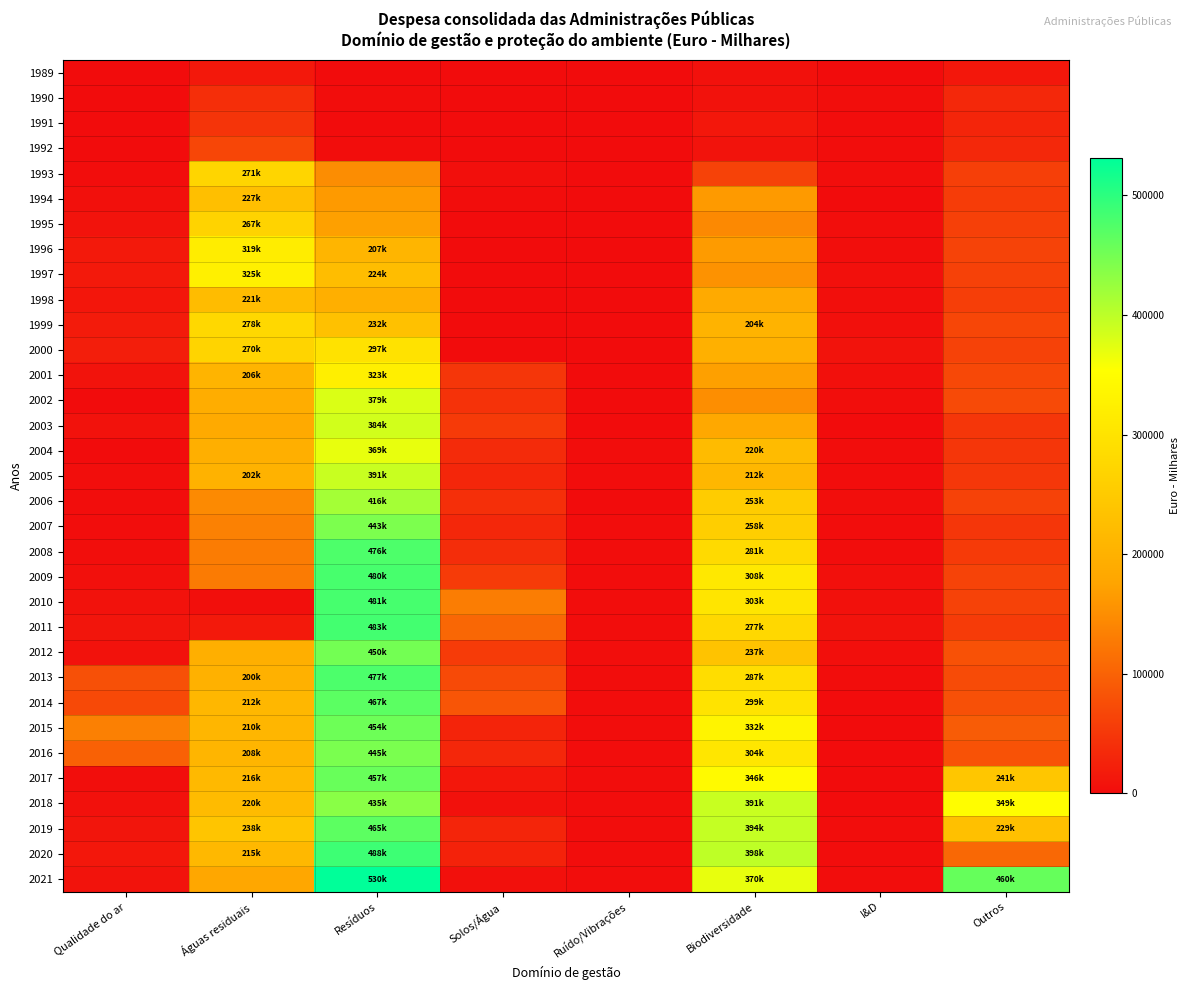

Reading left to right, extract all data points from this chart.

1989: Qualidade do ar=172	Águas residuais=14435	Resíduos=386	Solos/Água=42	Ruído/Vibrações=42	Biodiversidade=5731	I&D=891	Outros=13366
1990: Qualidade do ar=248	Águas residuais=40198	Resíduos=1328	Solos/Água=66	Ruído/Vibrações=117	Biodiversidade=6287	I&D=2787	Outros=32863
1991: Qualidade do ar=119	Águas residuais=46357	Resíduos=705	Solos/Água=87	Ruído/Vibrações=91	Biodiversidade=12769	I&D=1871	Outros=28741
1992: Qualidade do ar=655	Águas residuais=67323	Resíduos=1404	Solos/Água=0	Ruído/Vibrações=0	Biodiversidade=8551	I&D=1353	Outros=32574
1993: Qualidade do ar=1618	Águas residuais=271822	Resíduos=148432	Solos/Água=3993	Ruído/Vibrações=98	Biodiversidade=62644	I&D=2554	Outros=58519
1994: Qualidade do ar=4859	Águas residuais=227716	Resíduos=163817	Solos/Água=1681	Ruído/Vibrações=176	Biodiversidade=163935	I&D=478	Outros=55560
1995: Qualidade do ar=7455	Águas residuais=267649	Resíduos=171879	Solos/Água=116	Ruído/Vibrações=186	Biodiversidade=144629	I&D=3065	Outros=60298
1996: Qualidade do ar=15241	Águas residuais=319016	Resíduos=207911	Solos/Água=696	Ruído/Vibrações=61	Biodiversidade=165420	I&D=2326	Outros=63674
1997: Qualidade do ar=15464	Águas residuais=325203	Resíduos=224729	Solos/Água=436	Ruído/Vibrações=70	Biodiversidade=155223	I&D=4631	Outros=61785
1998: Qualidade do ar=12268	Águas residuais=221241	Resíduos=194996	Solos/Água=302	Ruído/Vibrações=771	Biodiversidade=187489	I&D=3754	Outros=57298
1999: Qualidade do ar=17054	Águas residuais=278292	Resíduos=232323	Solos/Água=218	Ruído/Vibrações=266	Biodiversidade=204366	I&D=4198	Outros=66631
2000: Qualidade do ar=21030	Águas residuais=270176	Resíduos=297720	Solos/Água=430	Ruído/Vibrações=88	Biodiversidade=197881	I&D=7533	Outros=62326
2001: Qualidade do ar=8690	Águas residuais=206688	Resíduos=323098	Solos/Água=48939	Ruído/Vibrações=161	Biodiversidade=170387	I&D=4616	Outros=68727
2002: Qualidade do ar=870	Águas residuais=192515	Resíduos=379008	Solos/Água=44507	Ruído/Vibrações=292	Biodiversidade=151207	I&D=2507	Outros=72561
2003: Qualidade do ar=6800	Águas residuais=185679	Resíduos=384991	Solos/Água=53766	Ruído/Vibrações=425	Biodiversidade=182844	I&D=989	Outros=48893
2004: Qualidade do ar=920	Águas residuais=196555	Resíduos=369328	Solos/Água=36257	Ruído/Vibrações=1058	Biodiversidade=220421	I&D=1933	Outros=48560
2005: Qualidade do ar=2372	Águas residuais=202987	Resíduos=391080	Solos/Água=30516	Ruído/Vibrações=1501	Biodiversidade=212147	I&D=1198	Outros=50377
2006: Qualidade do ar=1715	Águas residuais=145707	Resíduos=416214	Solos/Água=40920	Ruído/Vibrações=1035	Biodiversidade=253357	I&D=2380	Outros=62847
2007: Qualidade do ar=1799	Águas residuais=135330	Resíduos=443835	Solos/Água=31559	Ruído/Vibrações=1555	Biodiversidade=258454	I&D=1779	Outros=48620
2008: Qualidade do ar=2628	Águas residuais=128880	Resíduos=476104	Solos/Água=38117	Ruído/Vibrações=1153	Biodiversidade=281953	I&D=1600	Outros=53853
2009: Qualidade do ar=4312	Águas residuais=128468	Resíduos=480138	Solos/Água=54483	Ruído/Vibrações=1490	Biodiversidade=308388	I&D=4543	Outros=63872
2010: Qualidade do ar=6291	Águas residuais=3719	Resíduos=481929	Solos/Água=131336	Ruído/Vibrações=1457	Biodiversidade=303745	I&D=5984	Outros=62602
2011: Qualidade do ar=11230	Águas residuais=15224	Resíduos=483672	Solos/Água=105725	Ruído/Vibrações=1442	Biodiversidade=277256	I&D=7825	Outros=54093
2012: Qualidade do ar=7247	Águas residuais=196073	Resíduos=450543	Solos/Água=54506	Ruído/Vibrações=2344	Biodiversidade=237408	I&D=3523	Outros=80573
2013: Qualidade do ar=78454	Águas residuais=200079	Resíduos=477292	Solos/Água=71743	Ruído/Vibrações=1289	Biodiversidade=287980	I&D=1123	Outros=73019
2014: Qualidade do ar=70632	Águas residuais=212812	Resíduos=467568	Solos/Água=84420	Ruído/Vibrações=1245	Biodiversidade=299687	I&D=949	Outros=77977
2015: Qualidade do ar=134052	Águas residuais=210593	Resíduos=454916	Solos/Água=27795	Ruído/Vibrações=1246	Biodiversidade=332466	I&D=173	Outros=92385
2016: Qualidade do ar=97847	Águas residuais=208197	Resíduos=445291	Solos/Água=31365	Ruído/Vibrações=1045	Biodiversidade=304783	I&D=442	Outros=81048
2017: Qualidade do ar=2340	Águas residuais=216055	Resíduos=457482	Solos/Água=12775	Ruído/Vibrações=1096	Biodiversidade=346138	I&D=630	Outros=241665
2018: Qualidade do ar=6164	Águas residuais=220422	Resíduos=435162	Solos/Água=5410	Ruído/Vibrações=1096	Biodiversidade=391816	I&D=891	Outros=349808
2019: Qualidade do ar=10956	Águas residuais=238842	Resíduos=465534	Solos/Água=28365	Ruído/Vibrações=1185	Biodiversidade=394088	I&D=1831	Outros=229921
2020: Qualidade do ar=13409	Águas residuais=215095	Resíduos=488316	Solos/Água=25358	Ruído/Vibrações=1436	Biodiversidade=398598	I&D=1182	Outros=106379
2021: Qualidade do ar=8885	Águas residuais=180307	Resíduos=530846	Solos/Água=4796	Ruído/Vibrações=1905	Biodiversidade=370110	I&D=1495	Outros=460157